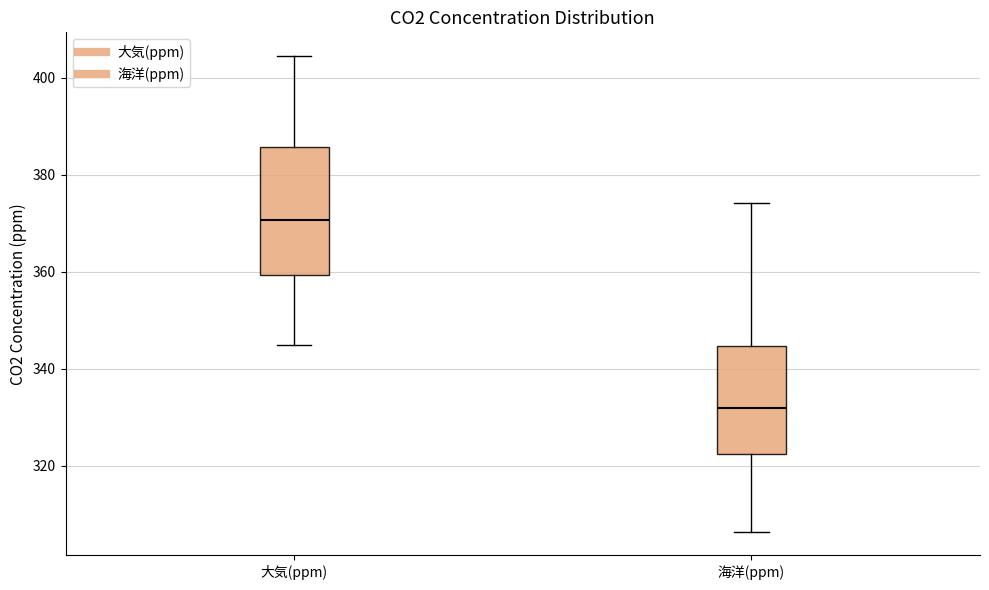

Which box has the highest median line?

大気(ppm)